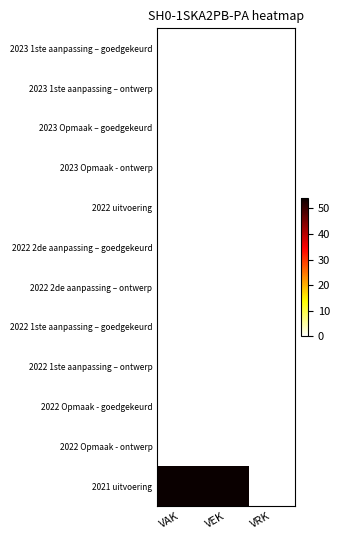

At how many categories does at least one series exceed 21?

2